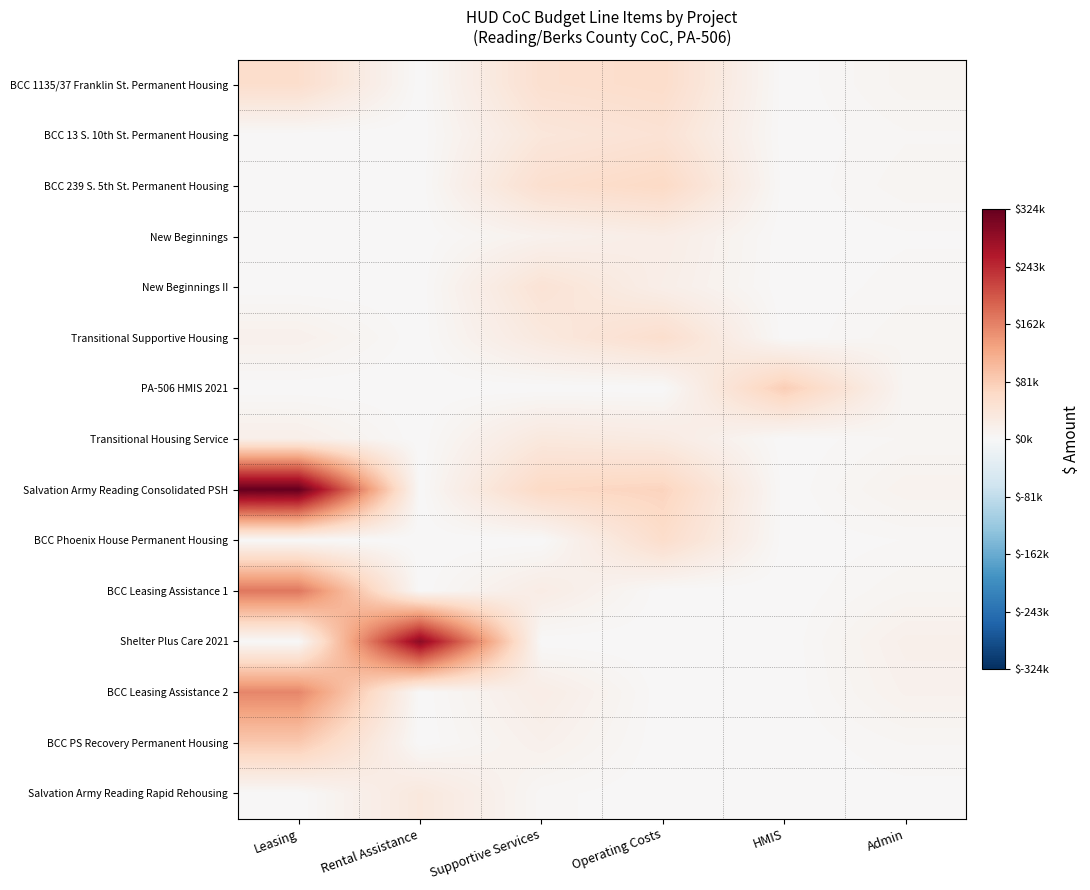

At which category does the chart reach its peak across all series?

Leasing